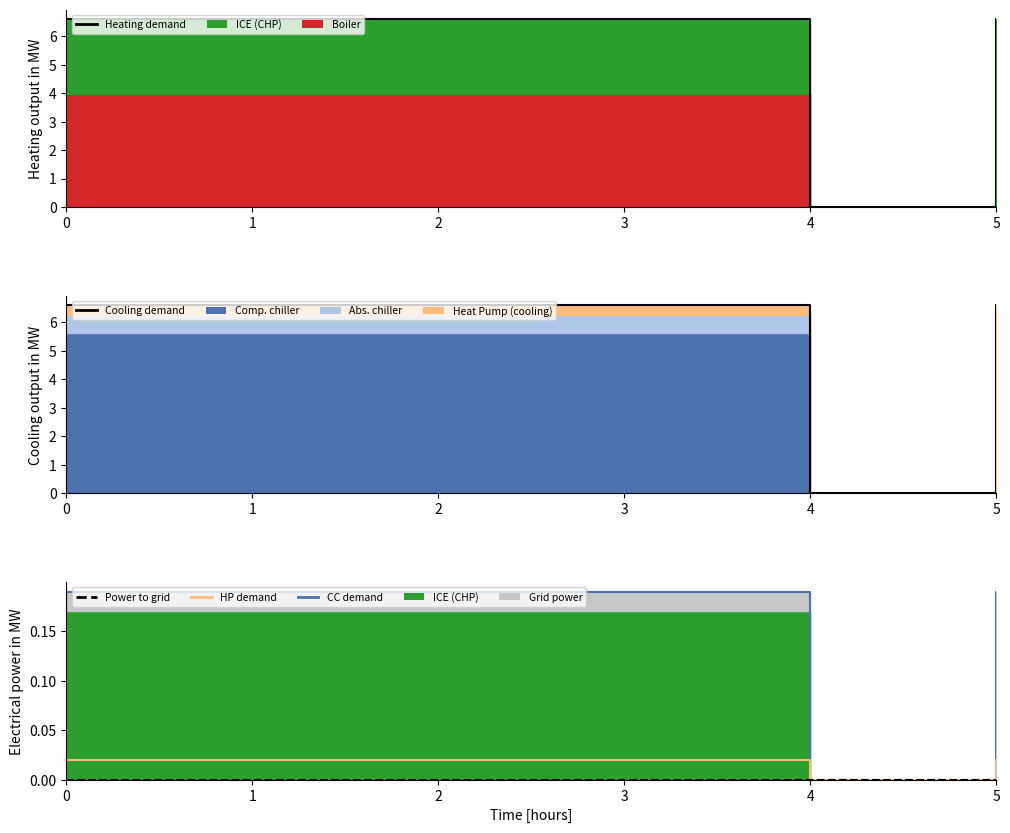

Reading left to right, what are all the values shown in this chart?

Heating demand: 6.6	6.6	6.6	6.6	0.0	6.6
Cooling demand: 6.6	6.6	6.6	6.6	0.0	6.6
CC demand: 0.2	0.2	0.2	0.2	0.0	0.2
HP demand: 0.0	0.0	0.0	0.0	0.0	0.0
Power to grid: 0.0	0.0	0.0	0.0	0.0	0.0